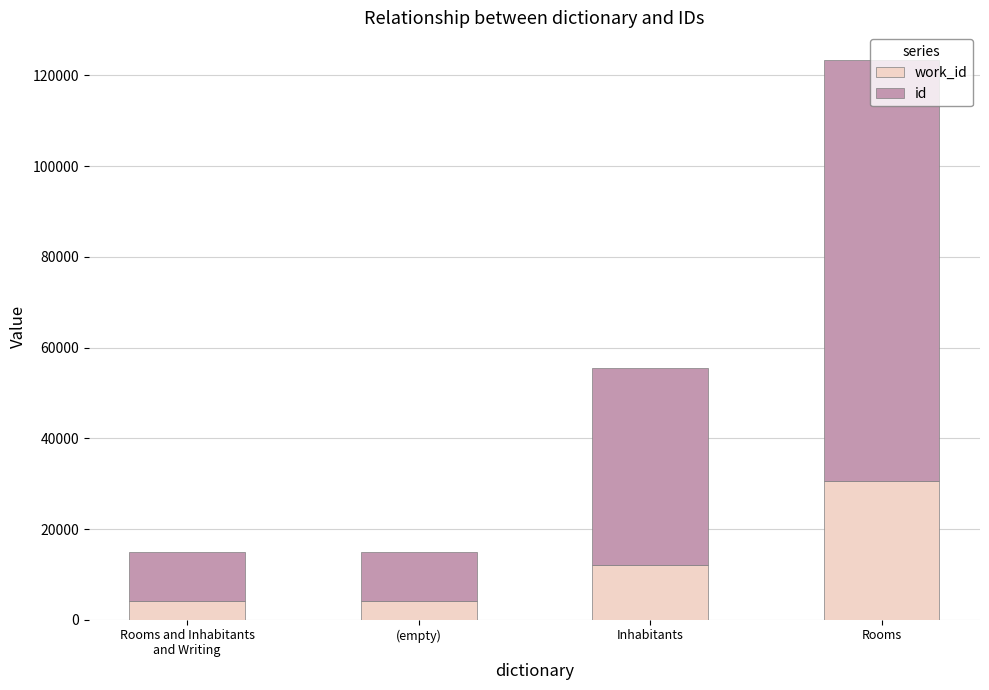

What is the total value across all series at Rooms?

123326